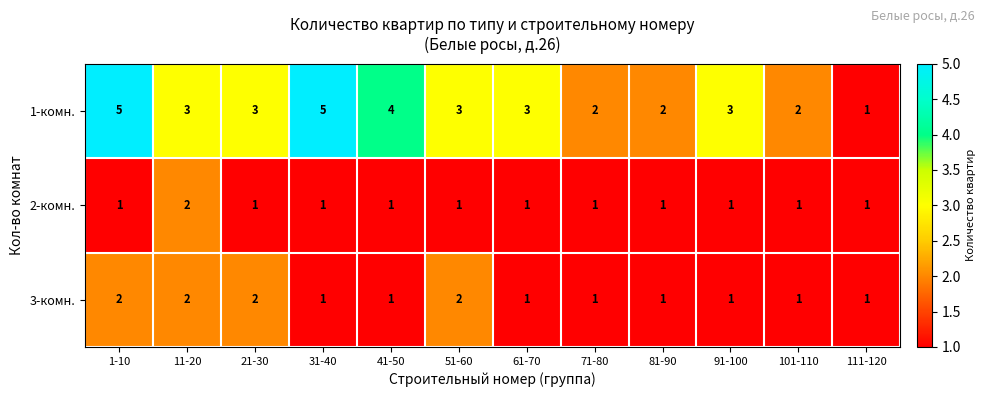

True or false: 1-комн. has a value of 3 at 11-20.

True